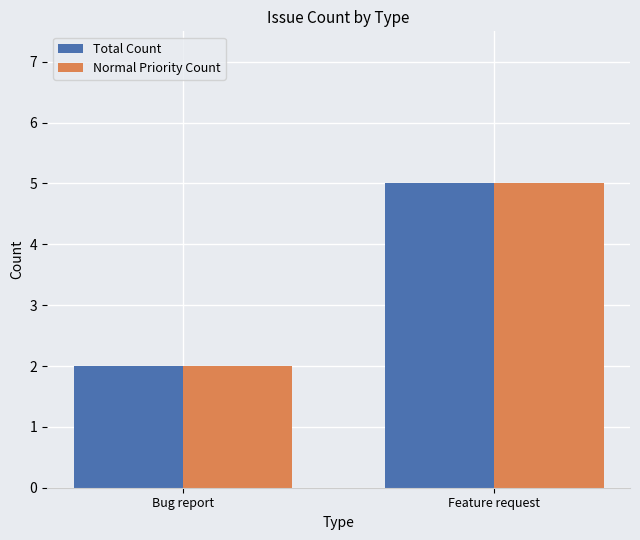

Reading left to right, extract all data points from this chart.

Total Count: 2	5
Normal Priority Count: 2	5